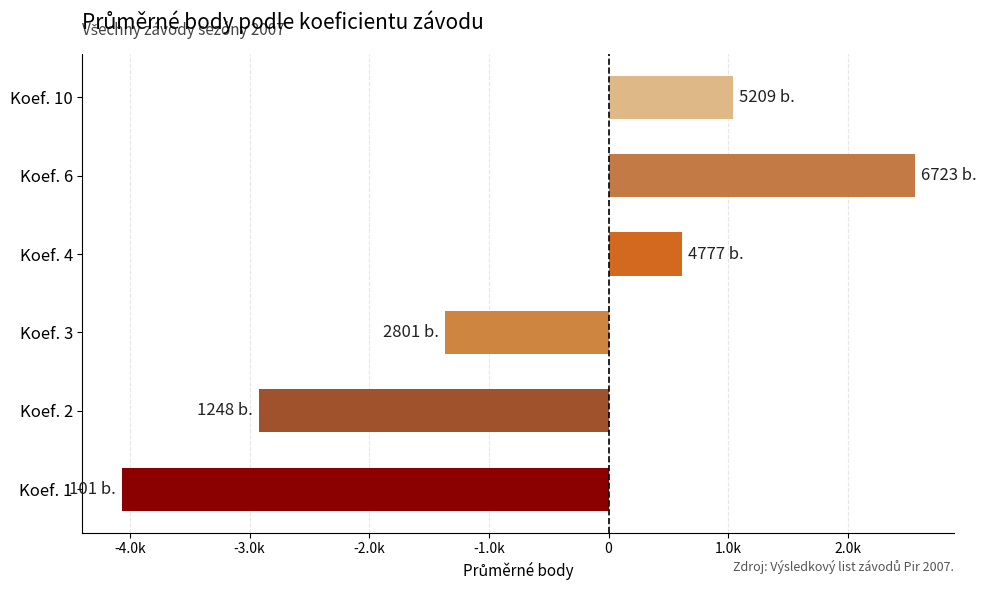

Rank the categories by value from lowest to highest.

Koef. 1, Koef. 2, Koef. 3, Koef. 4, Koef. 10, Koef. 6